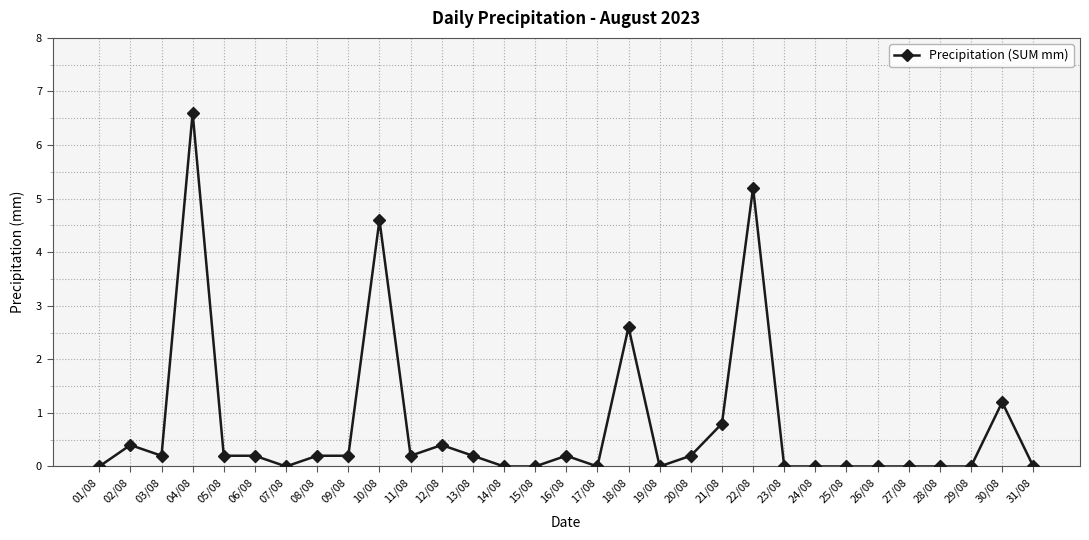

What is the average value?

0.8